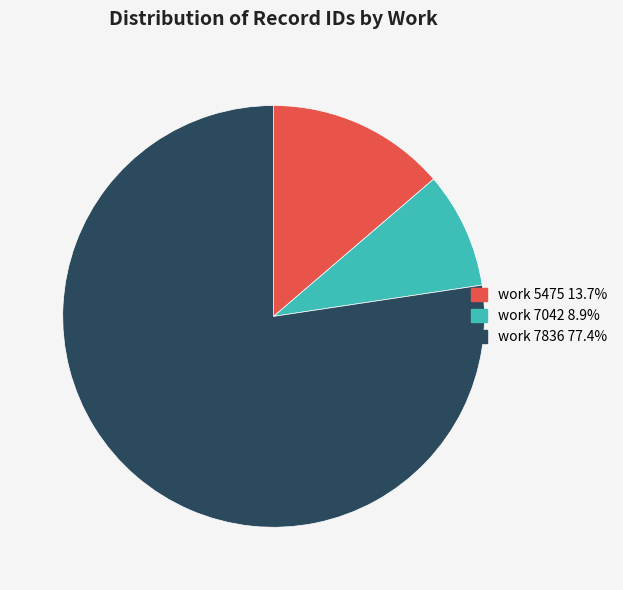

Is there any slice that represents more than half of the pie?

Yes